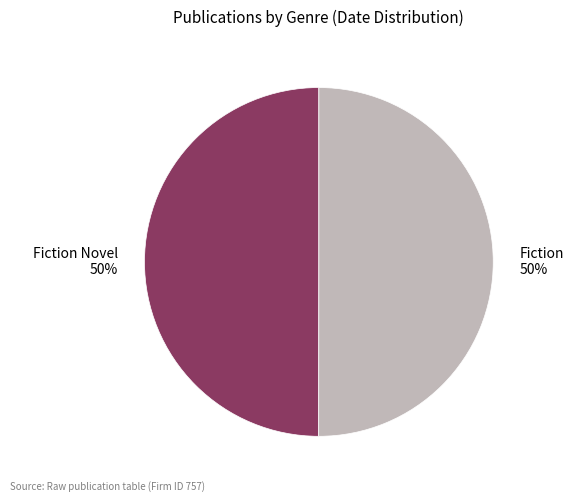

Combined, do Fiction Novel 50% and Fiction 50% account for over 50%?

Yes